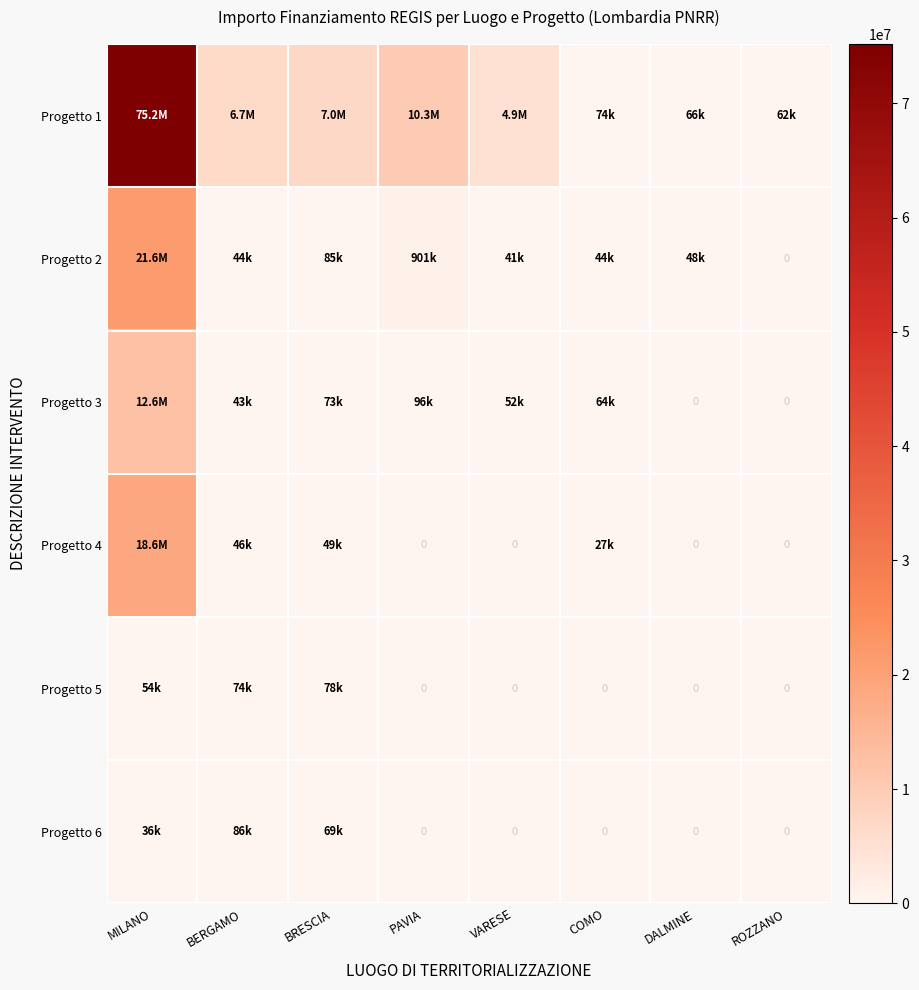

How many distinct data groups are displayed?

6